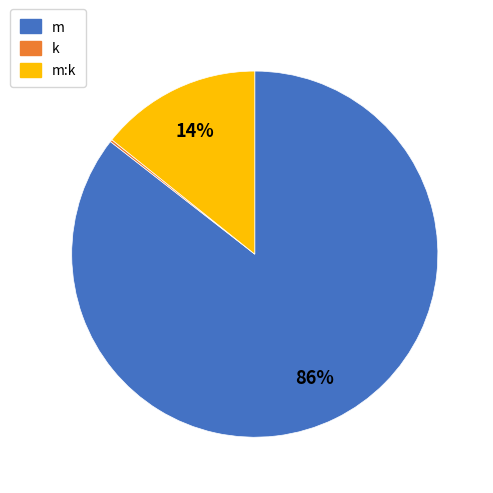

The m slice represents 94% of the pie. True or false?

False